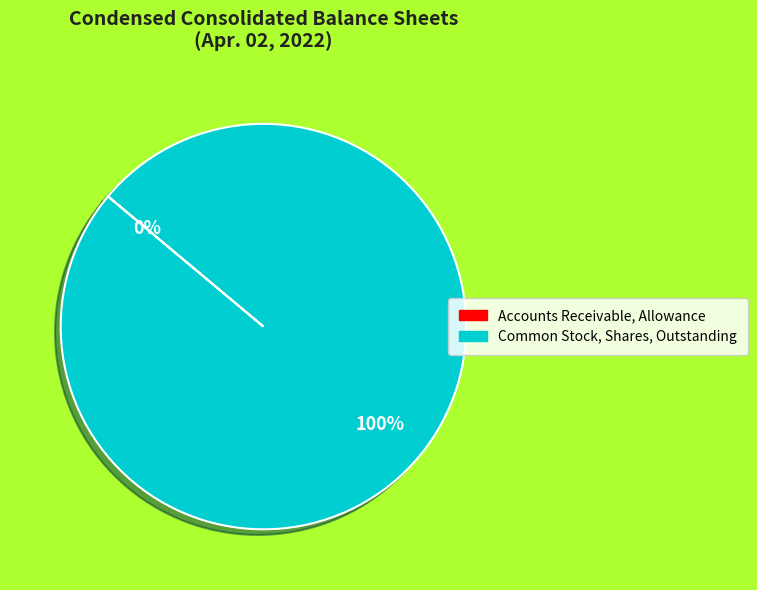

To the nearest percent, what is the average slice percentage?

50%